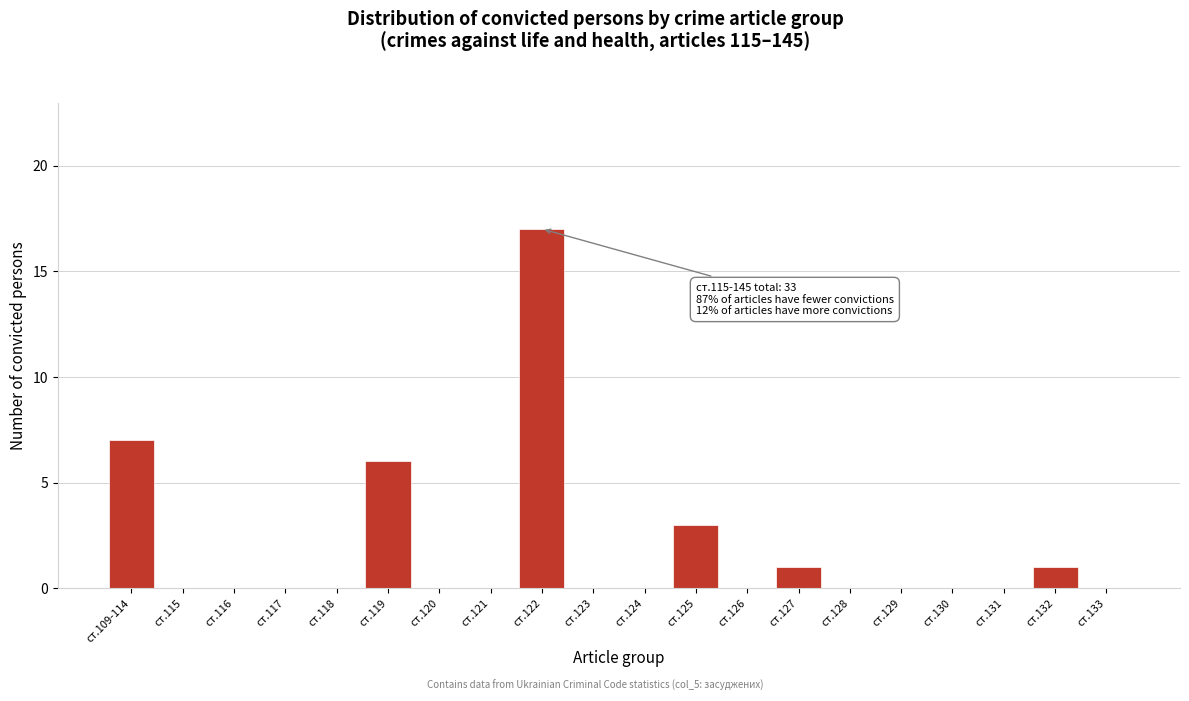

Reading left to right, transcribe all the data shown in this chart.

ст.109-114=7	ст.115=0	ст.116=0	ст.117=0	ст.118=0	ст.119=6	ст.120=0	ст.121=0	ст.122=17	ст.123=0	ст.124=0	ст.125=3	ст.126=0	ст.127=1	ст.128=0	ст.129=0	ст.130=0	ст.131=0	ст.132=1	ст.133=0